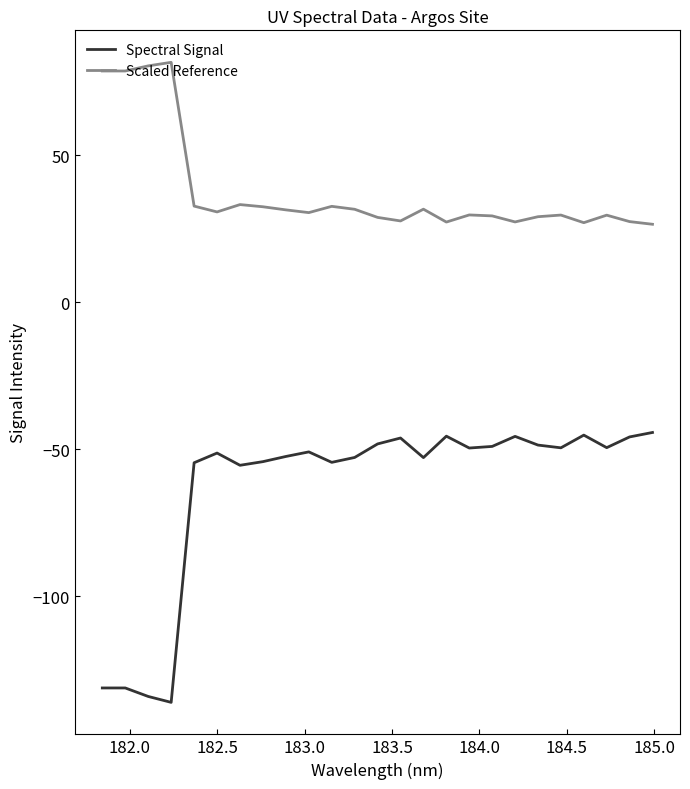

What are all the series names shown in the legend?

Spectral Signal, Scaled Reference